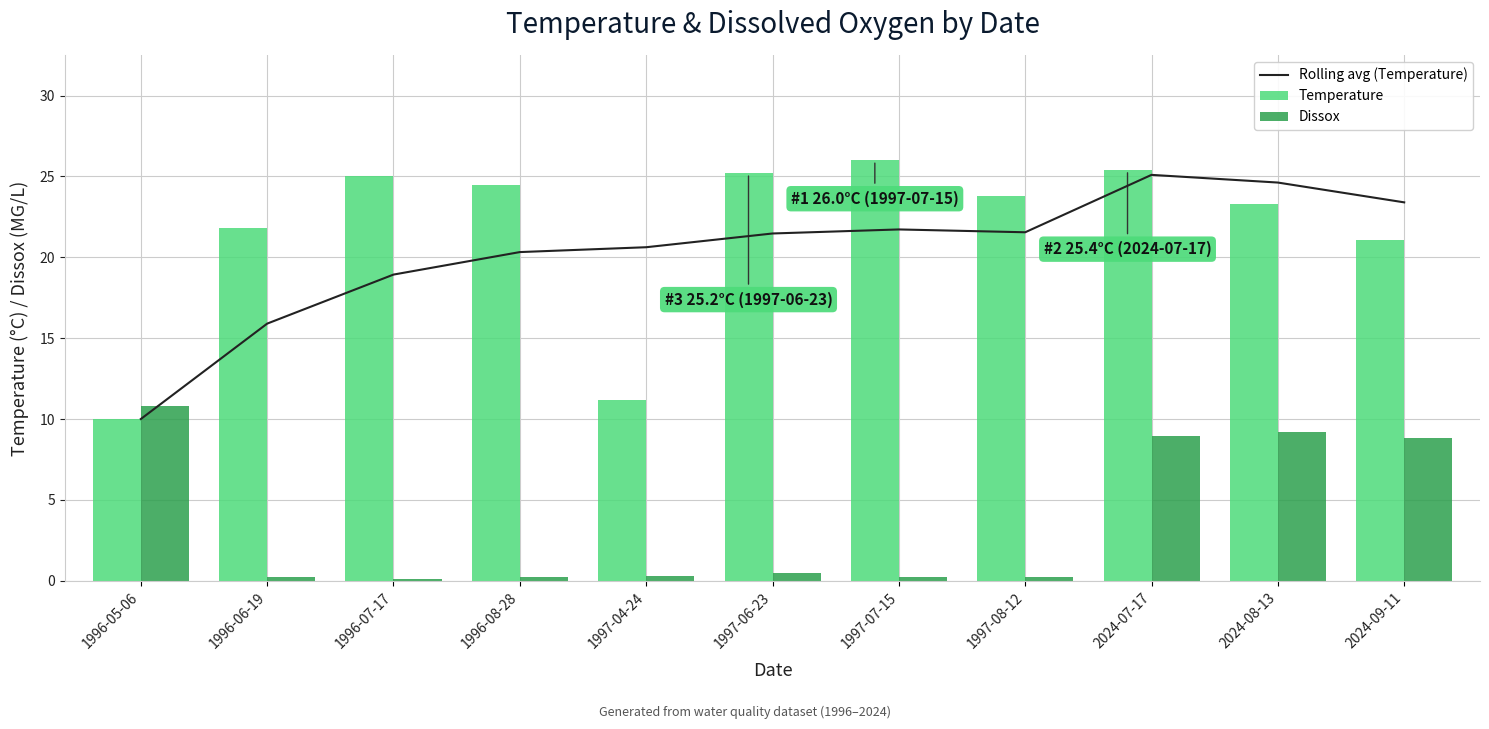

Does the chart contain stacked bars?

No